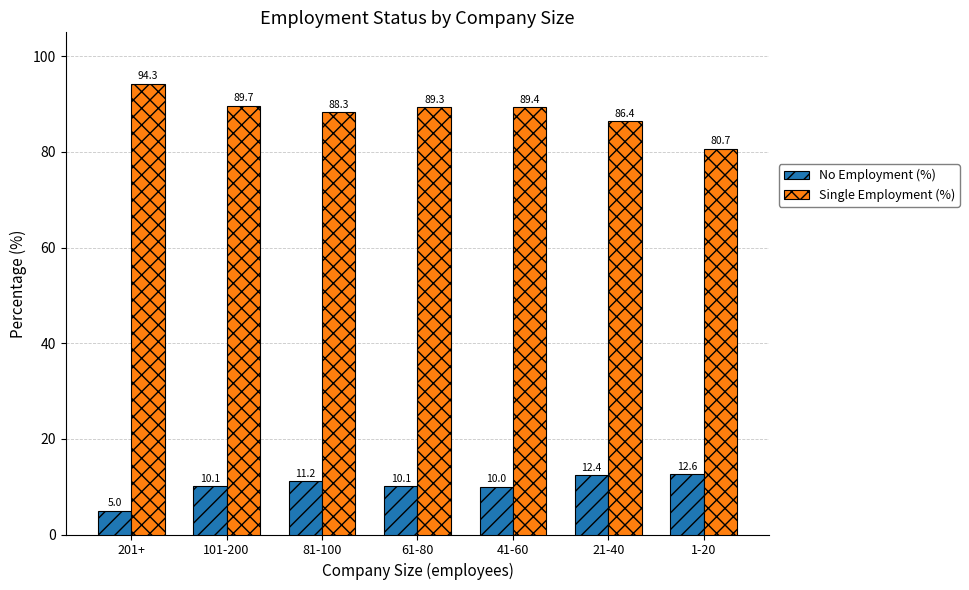

Which series has the largest range (max minus min)?

Single Employment (%)